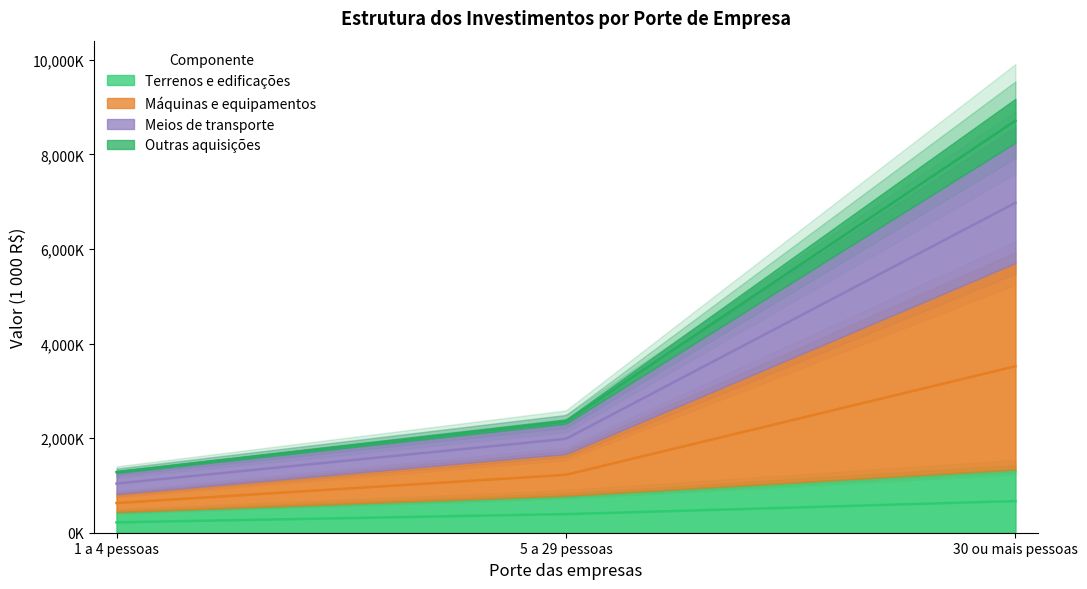

The Terrenos e edificações series shows 643573 at 30 ou mais pessoas. True or false?

False